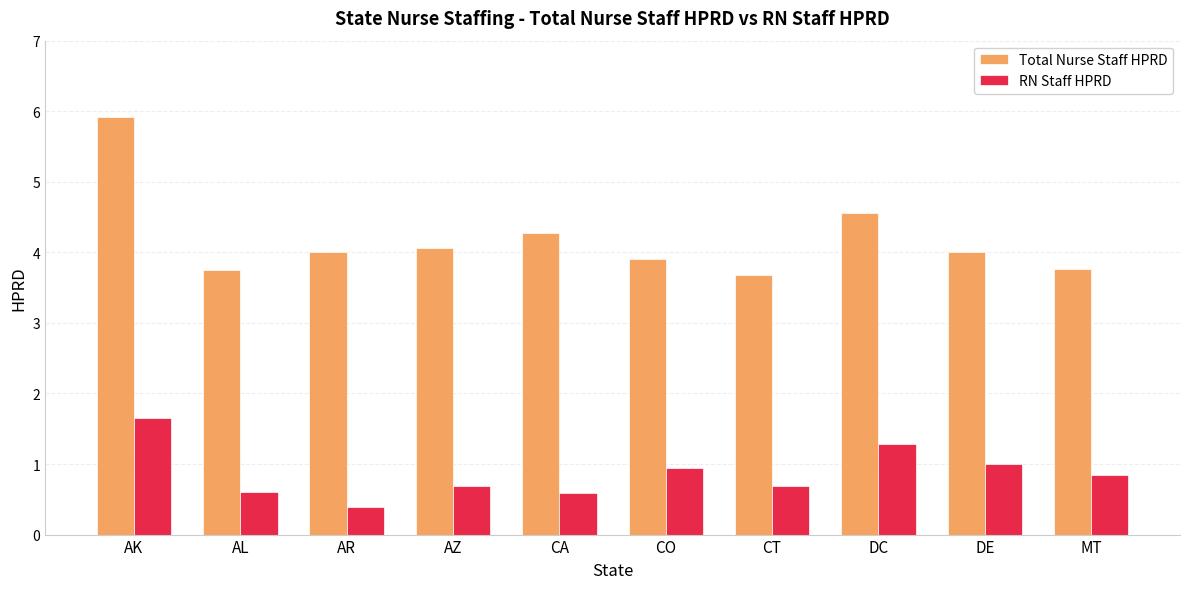

Which category has the highest value across all series?

AK